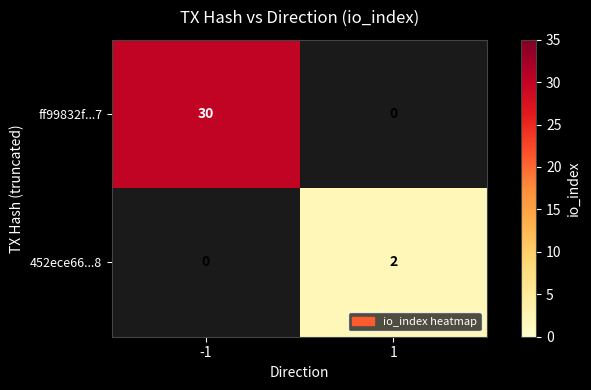

The 452ece66...8 series shows 2 at 1. True or false?

True